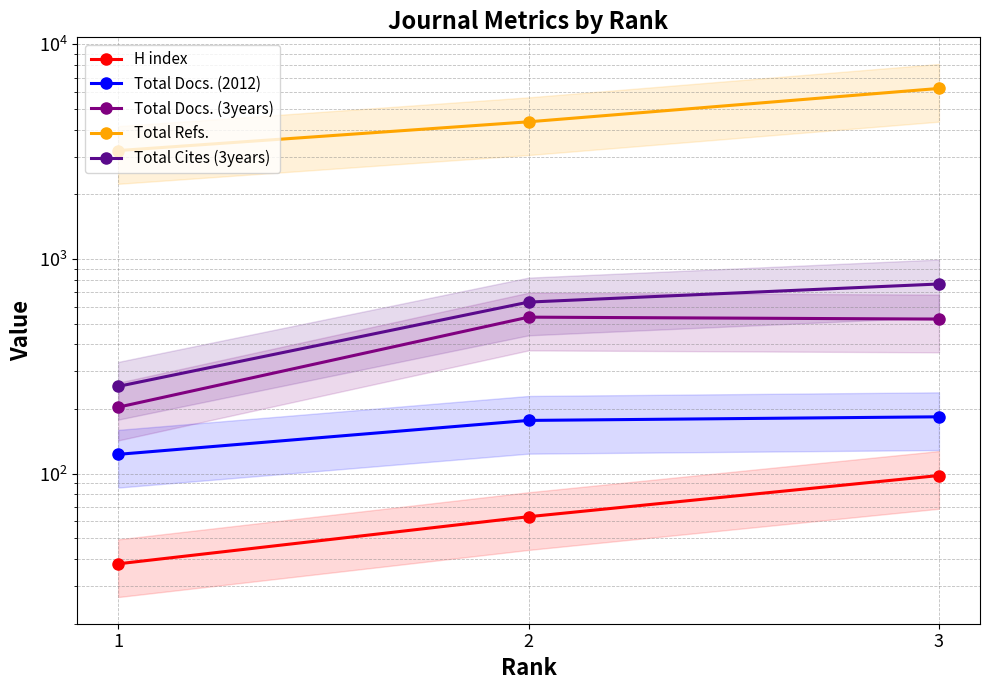

Count the Total Refs. values in the range 3201 to 6235.

3